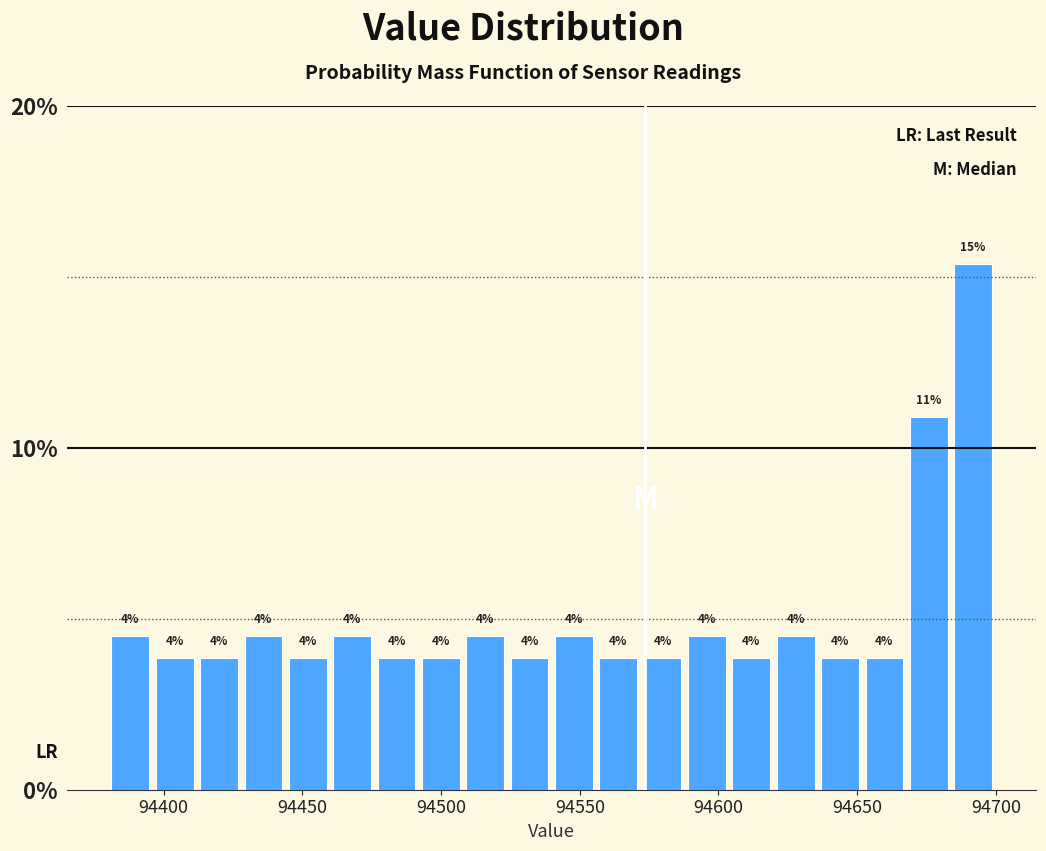

Read against the x-axis, roughly where is the centre of the tallest bar?

94690